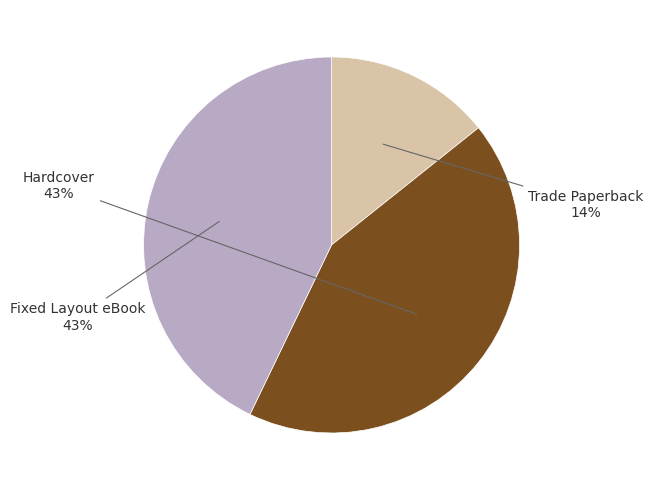

Which category has the smallest portion of the pie?

Trade Paperback